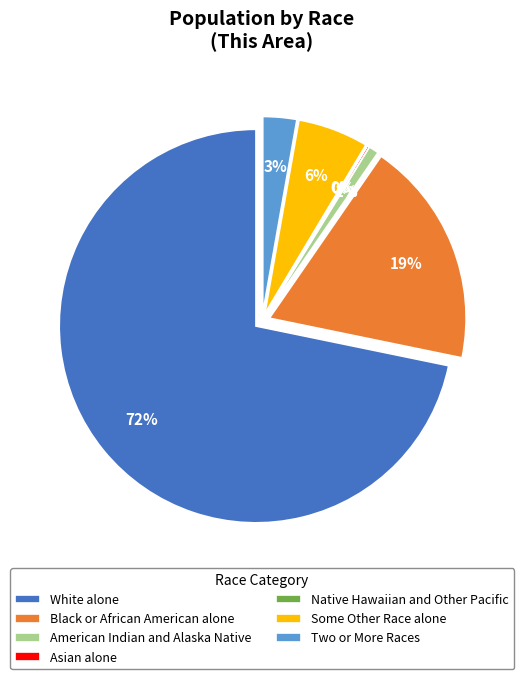

To the nearest percent, what is the average slice percentage?

14%